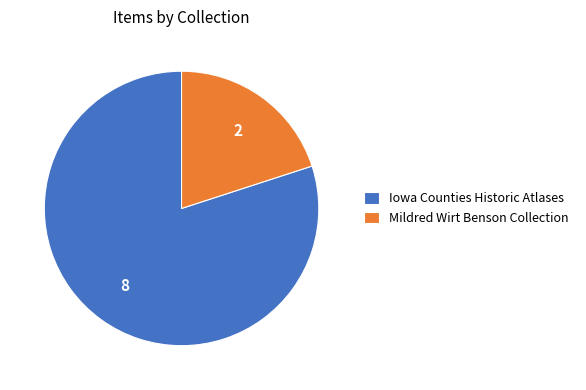

Combined, do Mildred Wirt Benson Collection and Iowa Counties Historic Atlases account for over 50%?

Yes